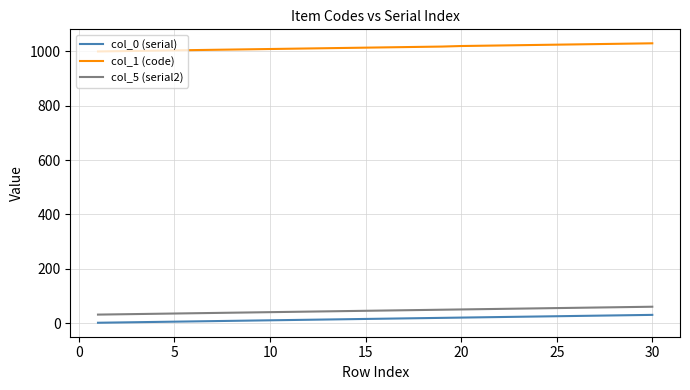

Is this an area chart (filled region under the line)?

No